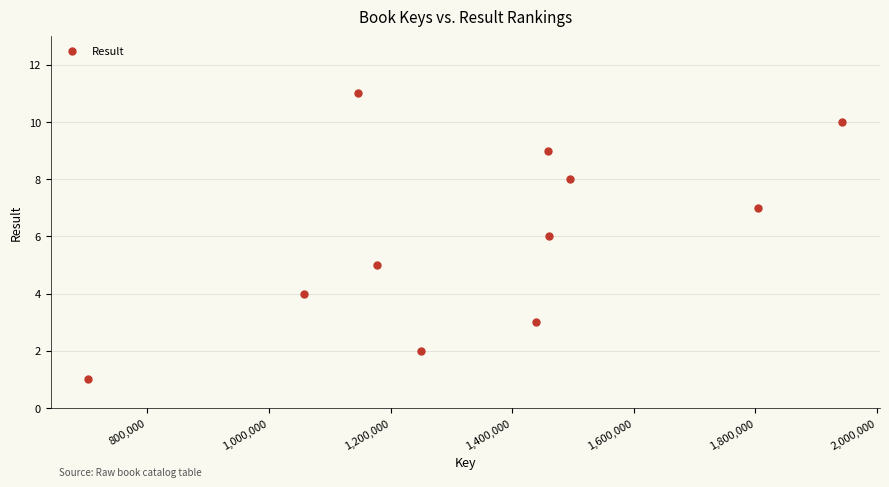

What is the average X value?

1357908